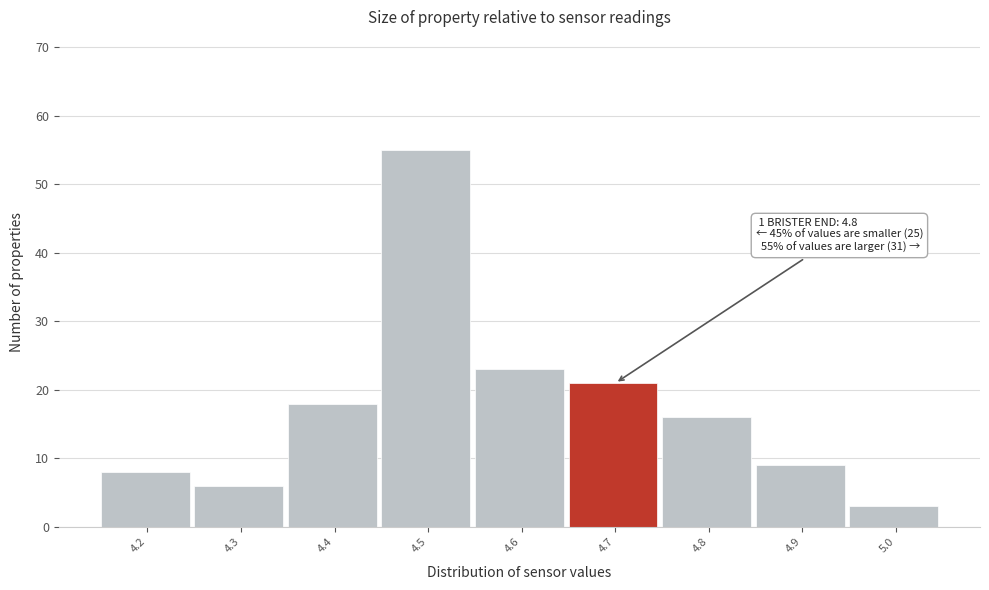

Reading left to right, what are all the values shown in this chart?

8	6	18	55	23	21	16	9	3